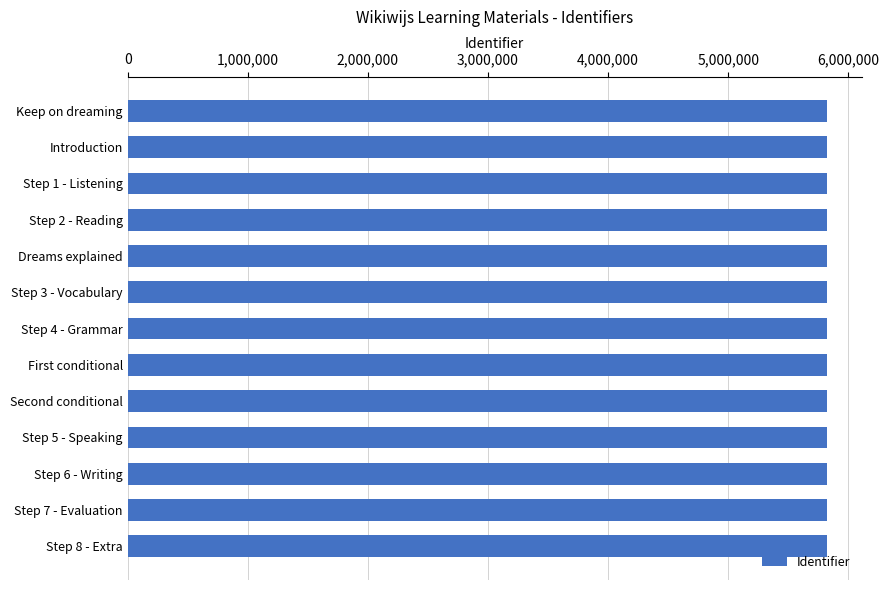

Is it true that the value at Step 2 - Reading is 7768966?

False